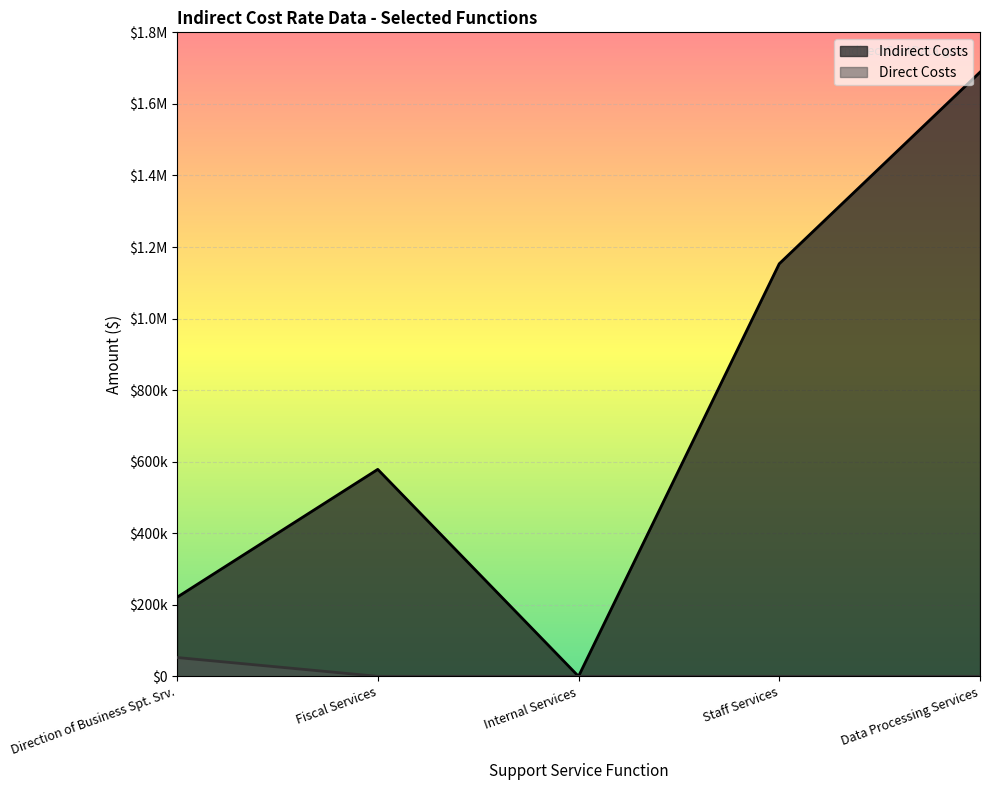

True or false: Indirect Costs and Direct Costs intersect in this chart.

False